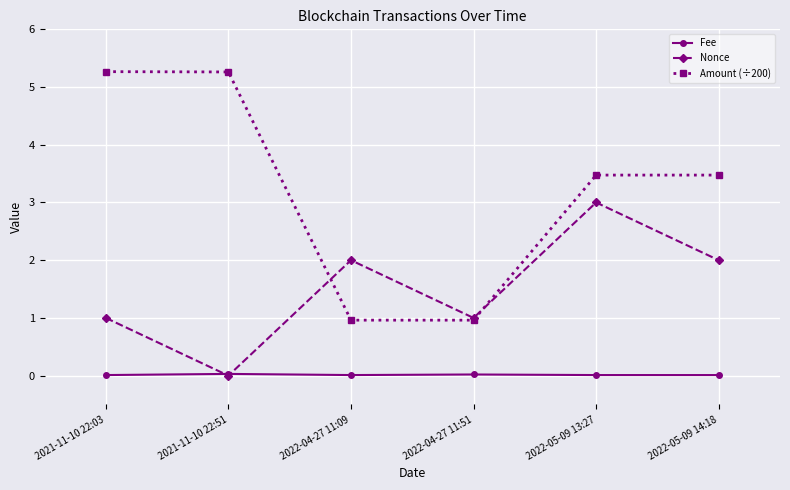

List the series in order of their peak value, lowest first.

Fee, Nonce, Amount (÷200)